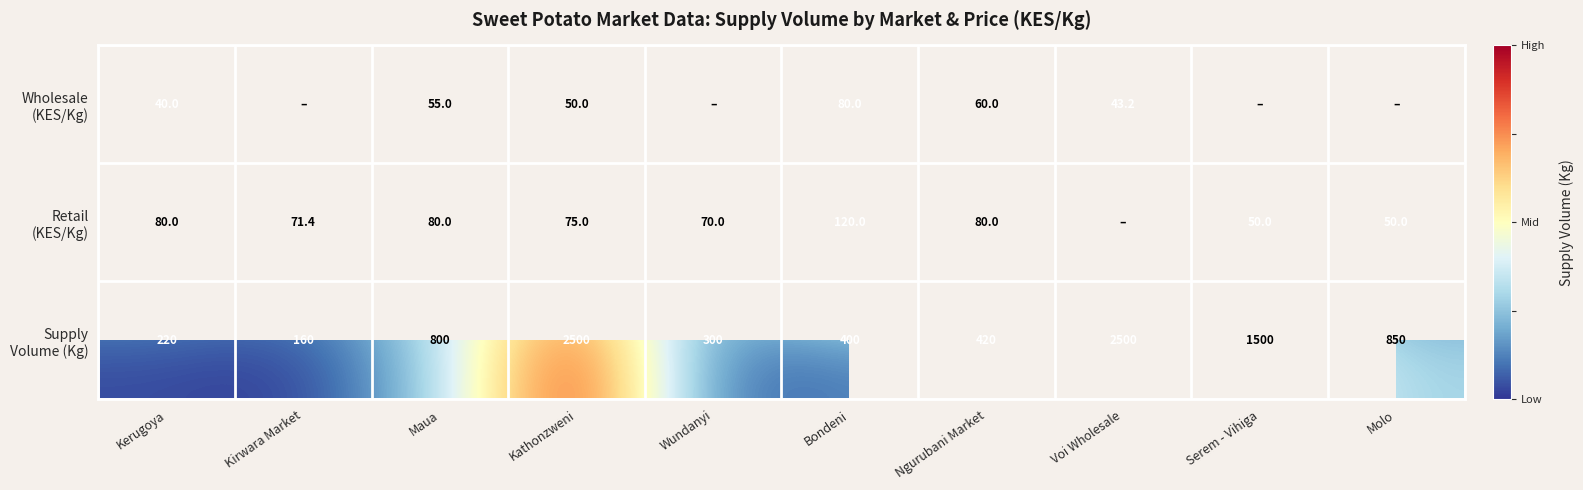

What is the total value across all series at Maua?

935.0